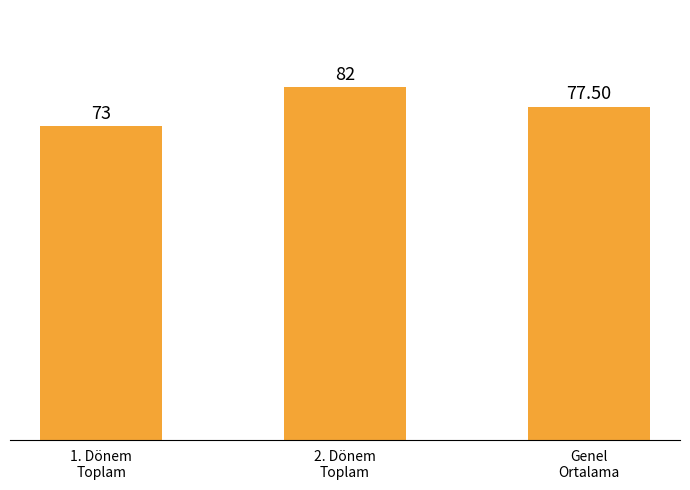

What is the maximum value shown in the chart?

82.0